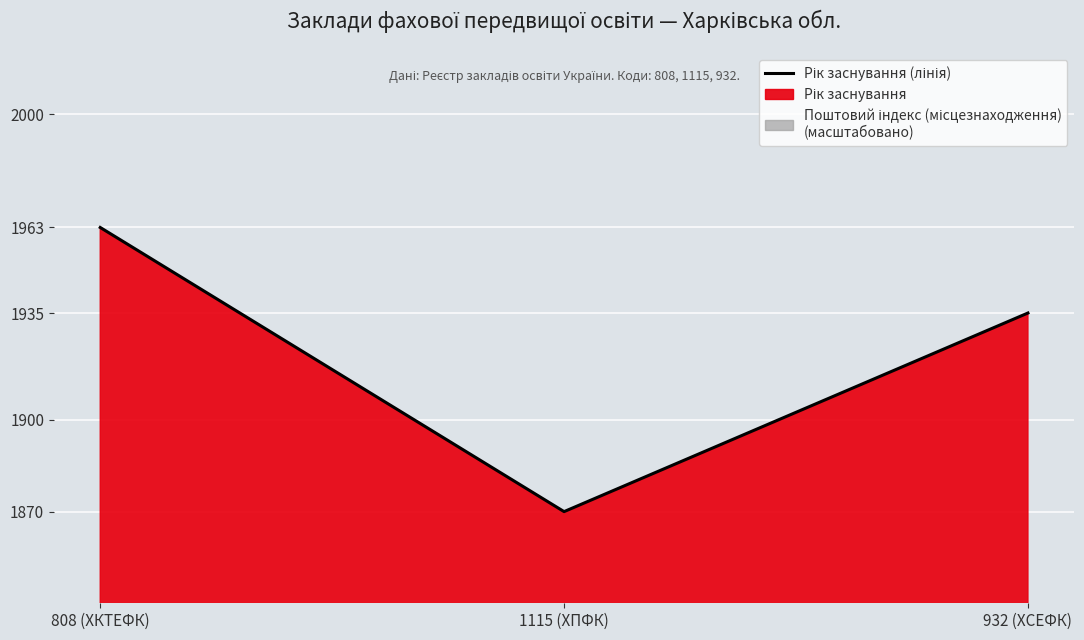

Which label corresponds to the largest value in the chart?

808 (ХКТЕФК)